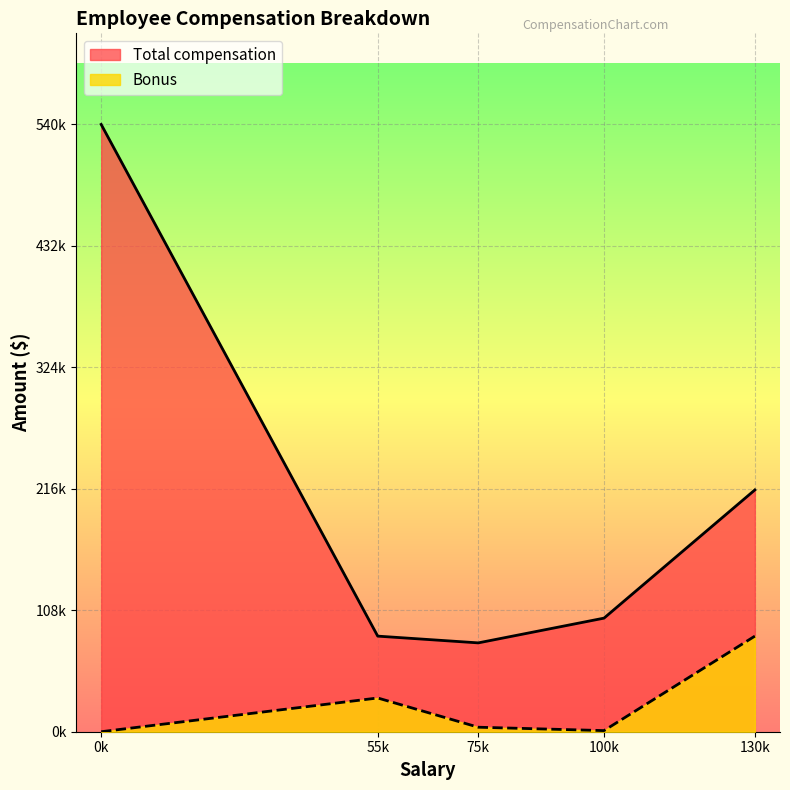

What value does the Total compensation series have at 75000?

79000